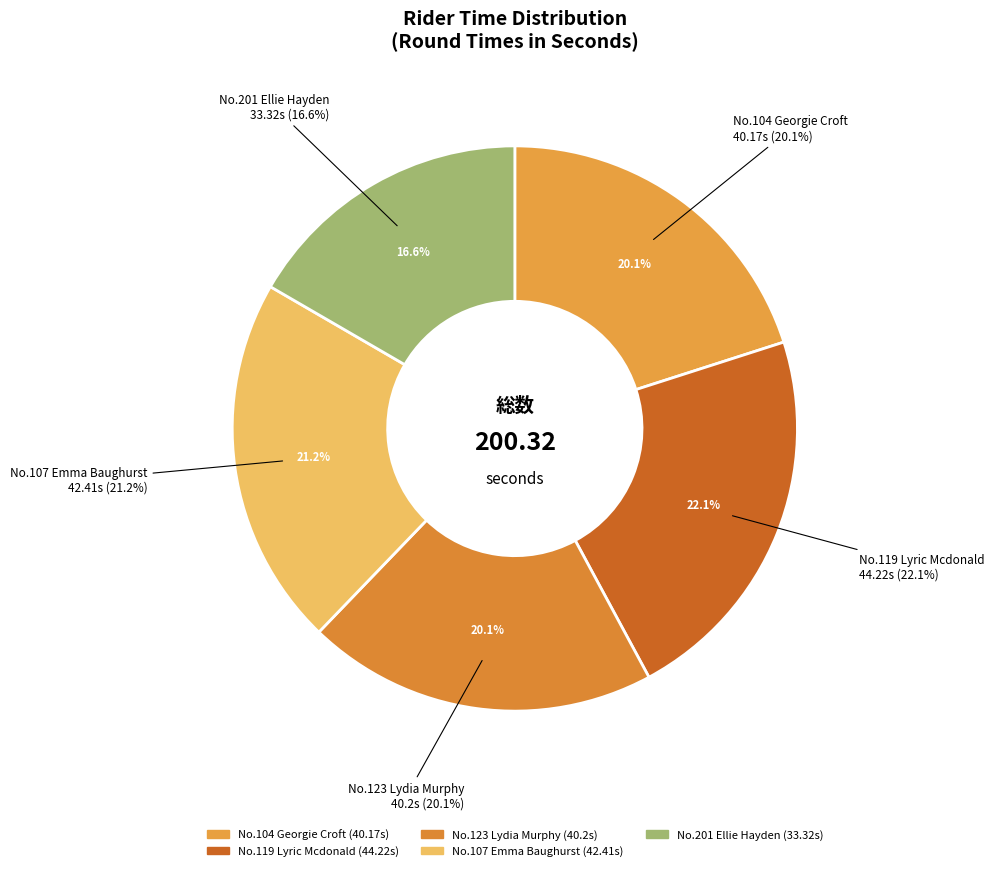

Does any single category account for the majority?

No